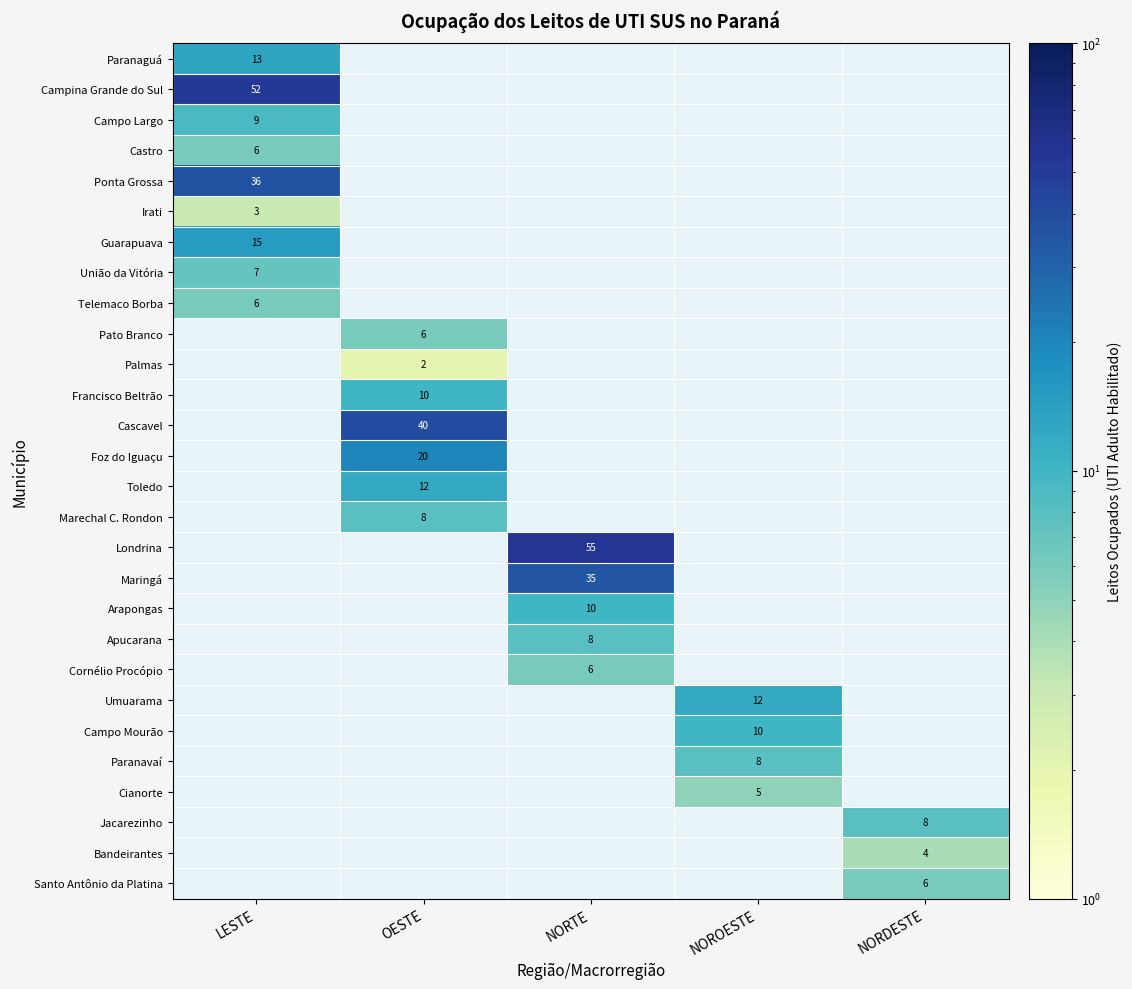

At how many categories does at least one series exceed 44?

2